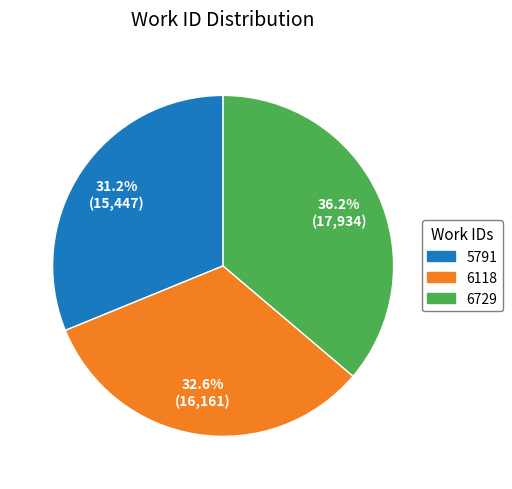

To the nearest percent, what percentage of the pie is 6118?

33%